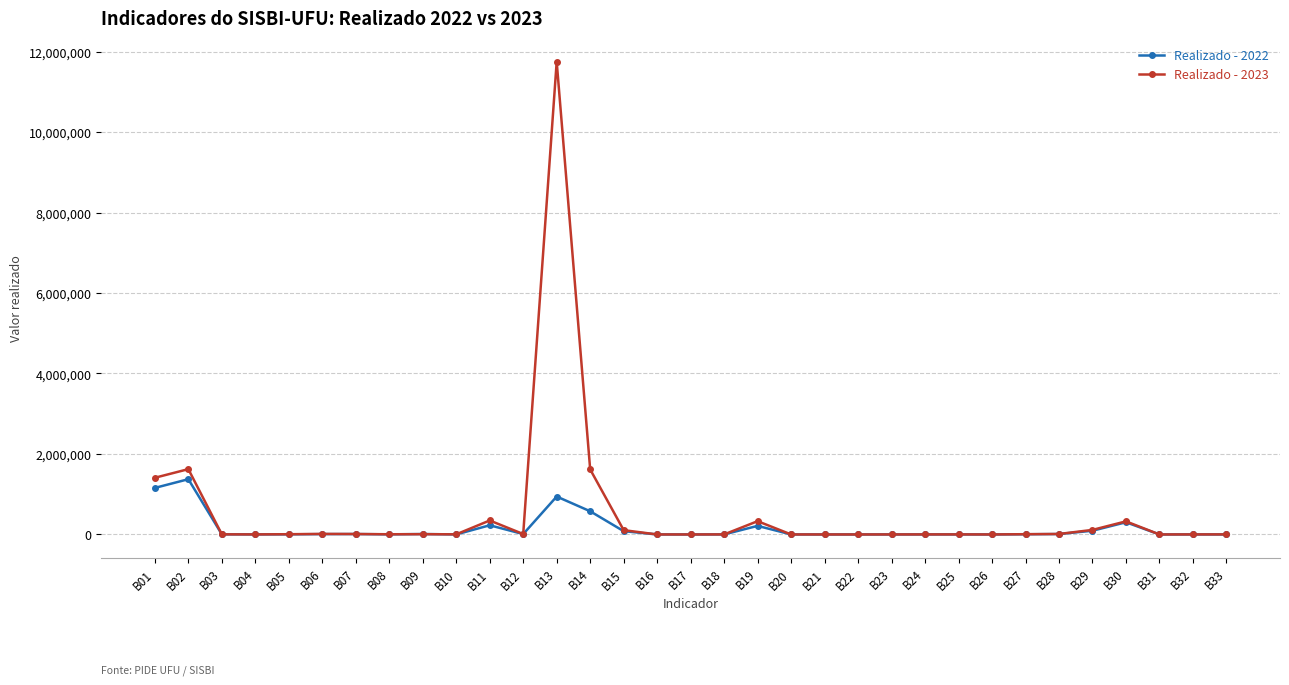

List the series in order of their peak value, lowest first.

Realizado - 2022, Realizado - 2023